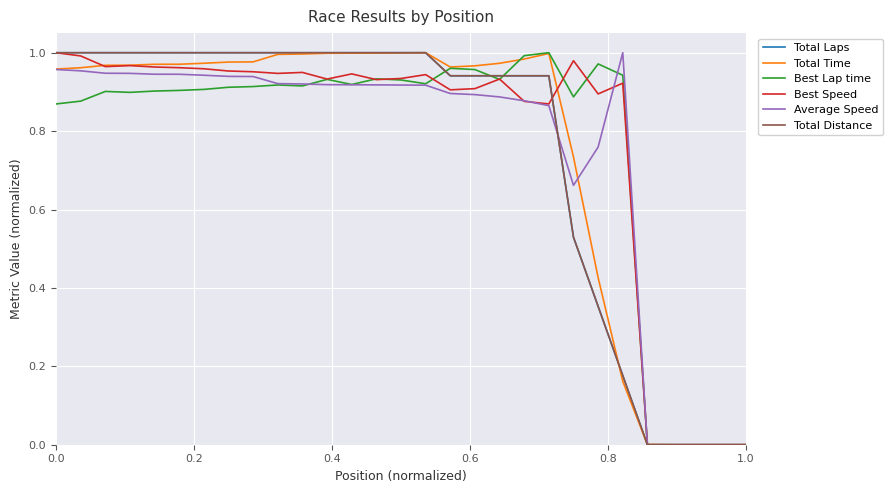

Reading left to right, extract all data points from this chart.

Total Laps: 1.0	1.0	1.0	1.0	1.0	1.0	1.0	1.0	1.0	1.0	1.0	1.0	1.0	1.0	1.0	1.0	0.9	0.9	0.9	0.9	0.9	0.5	0.4	0.2	0.0	0.0	0.0	0.0	0.0
Total Time: 1.0	1.0	1.0	1.0	1.0	1.0	1.0	1.0	1.0	1.0	1.0	1.0	1.0	1.0	1.0	1.0	1.0	1.0	1.0	1.0	1.0	0.7	0.4	0.2	0.0	0.0	0.0	0.0	0.0
Best Lap time: 0.9	0.9	0.9	0.9	0.9	0.9	0.9	0.9	0.9	0.9	0.9	0.9	0.9	0.9	0.9	0.9	1.0	1.0	0.9	1.0	1.0	0.9	1.0	0.9	0.0	0.0	0.0	0.0	0.0
Best Speed: 1.0	1.0	1.0	1.0	1.0	1.0	1.0	1.0	1.0	0.9	0.9	0.9	0.9	0.9	0.9	0.9	0.9	0.9	0.9	0.9	0.9	1.0	0.9	0.9	0.0	0.0	0.0	0.0	0.0
Average Speed: 1.0	1.0	0.9	0.9	0.9	0.9	0.9	0.9	0.9	0.9	0.9	0.9	0.9	0.9	0.9	0.9	0.9	0.9	0.9	0.9	0.9	0.7	0.8	1.0	0.0	0.0	0.0	0.0	0.0
Total Distance: 1.0	1.0	1.0	1.0	1.0	1.0	1.0	1.0	1.0	1.0	1.0	1.0	1.0	1.0	1.0	1.0	0.9	0.9	0.9	0.9	0.9	0.5	0.4	0.2	0.0	0.0	0.0	0.0	0.0